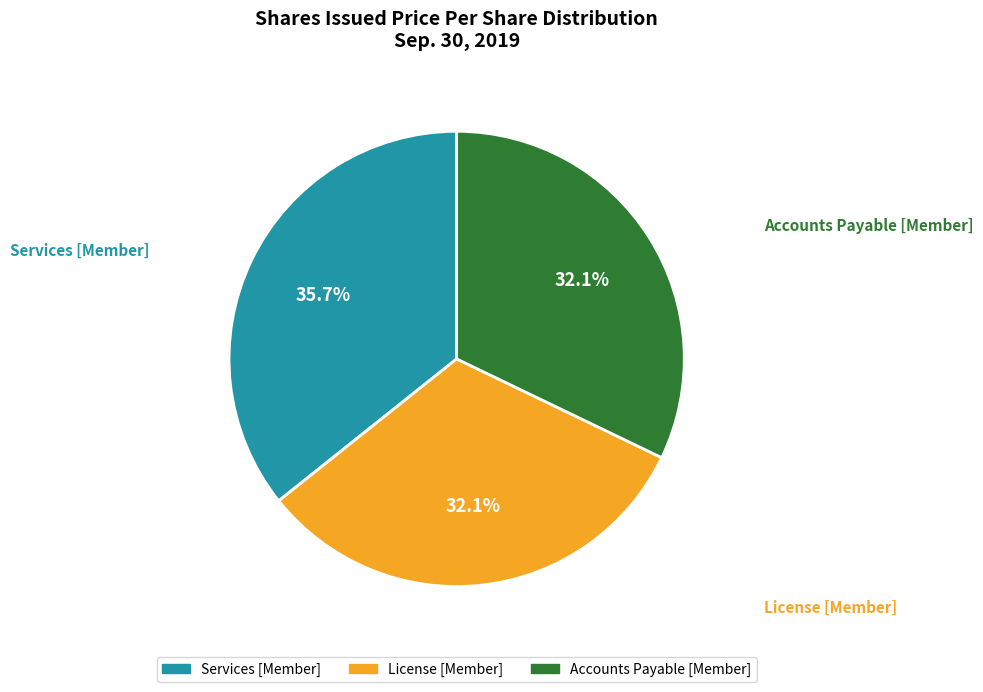

To the nearest percent, what is the combined percentage of Services [Member] and Accounts Payable [Member]?

68%